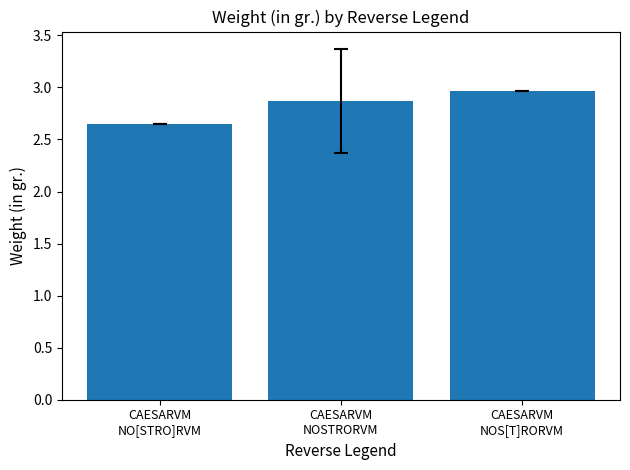

What is the change in value from CAESARVM
NO[STRO]RVM to CAESARVM
NOSTRORVM?

+0.2